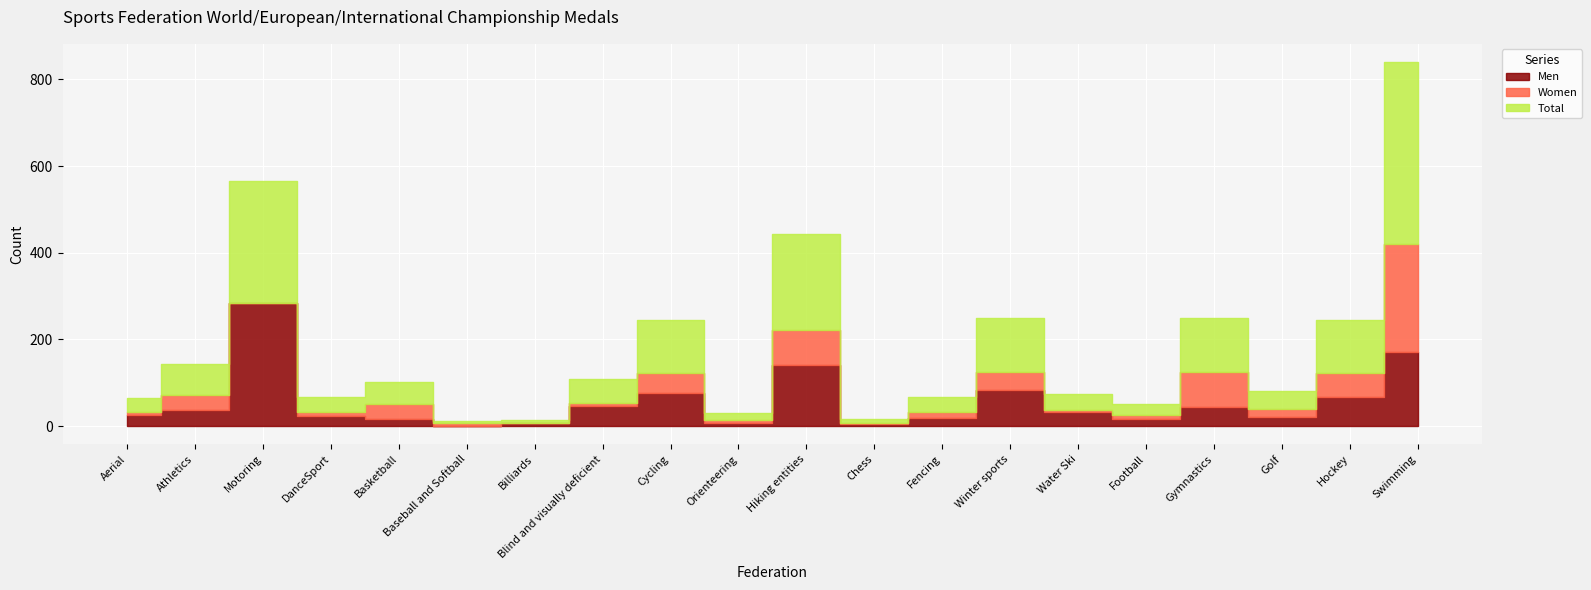

How many series are shown in this chart?

3